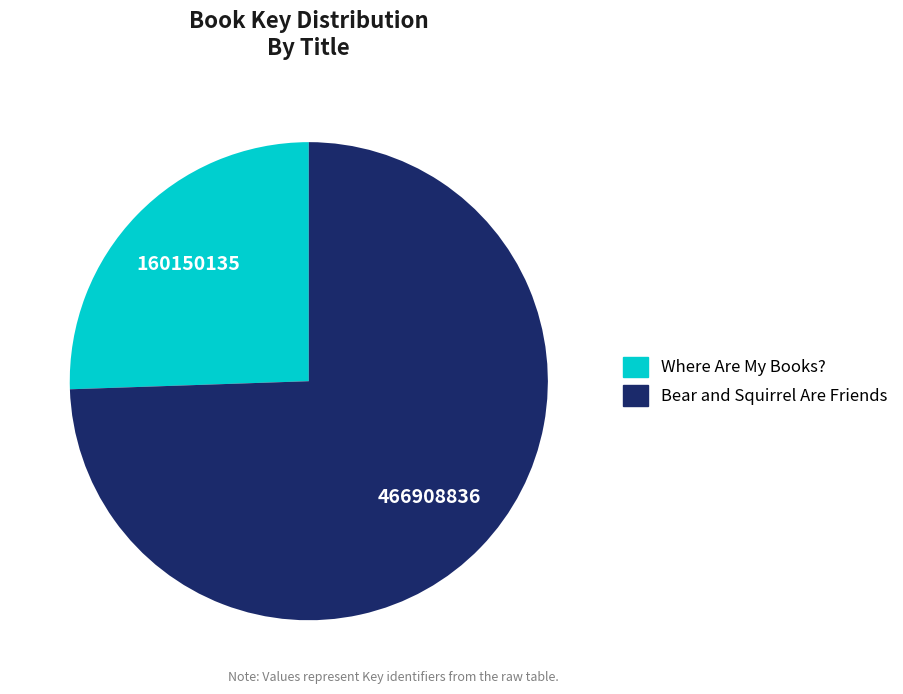

Which has a higher value, Where Are My Books? or Bear and Squirrel Are Friends?

Bear and Squirrel Are Friends